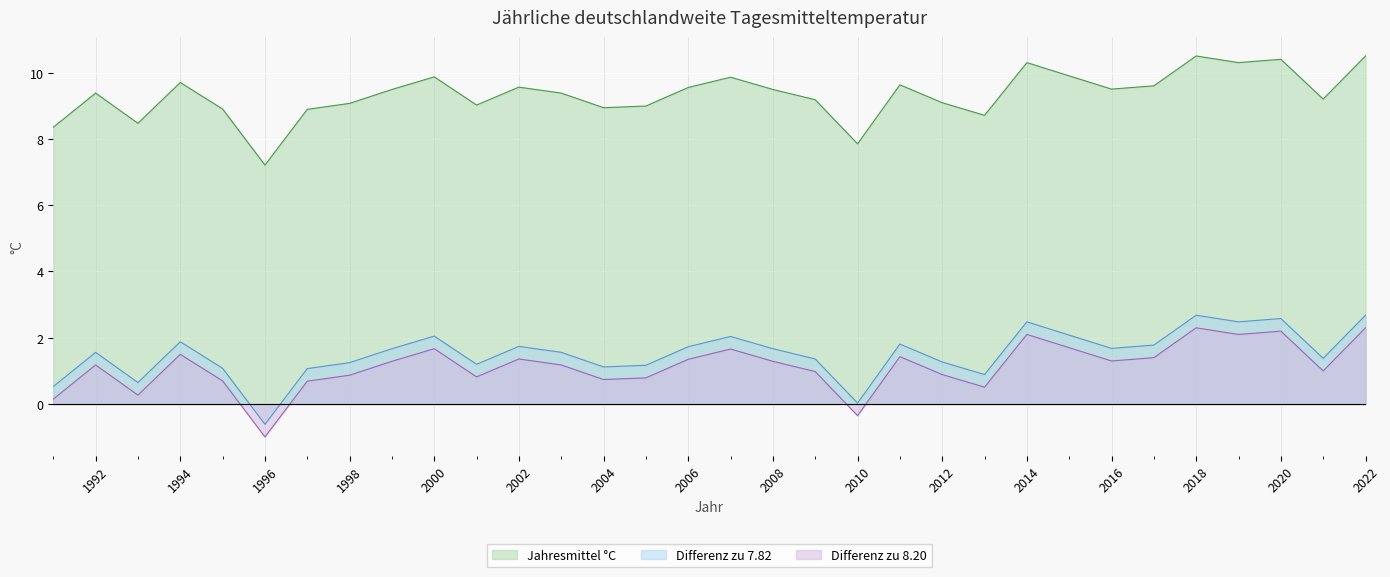

At which label does Differenz zu 7.82 reach its minimum?

1996